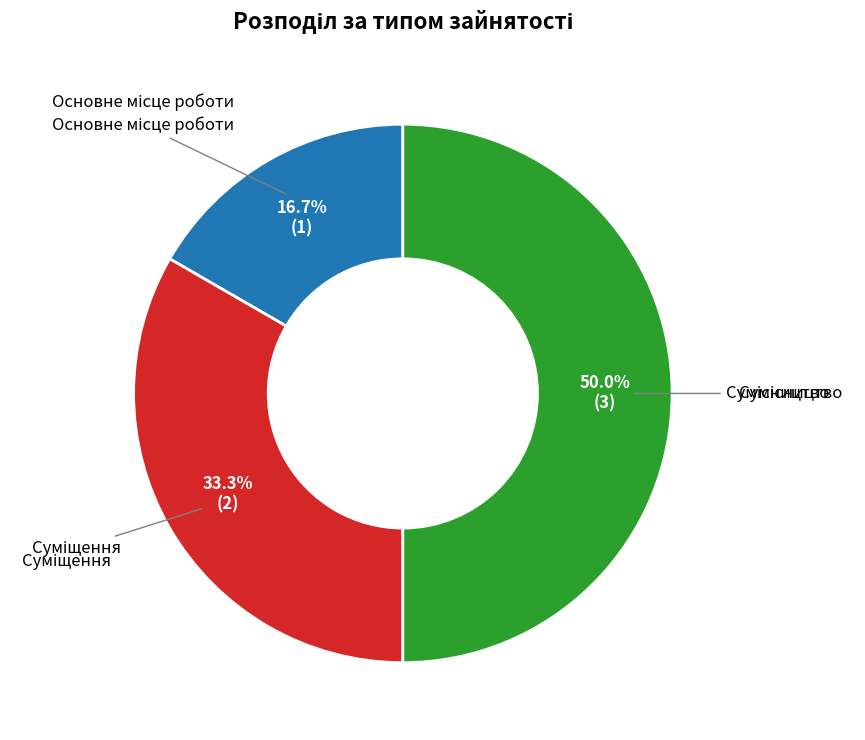

Count the number of slices in the pie.

3